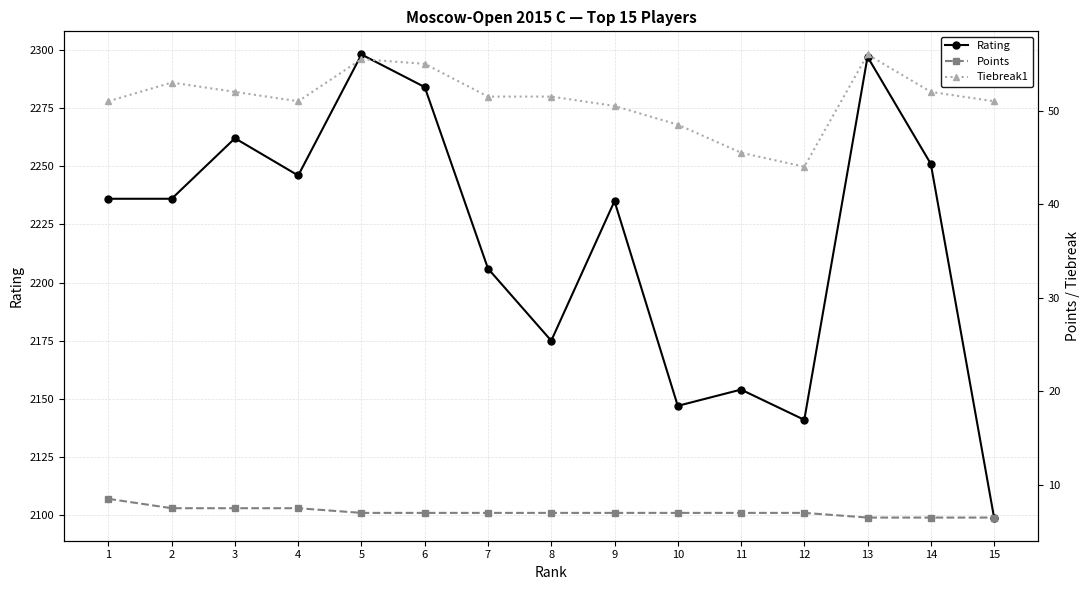

Which category has the lowest value in the Points series?

13